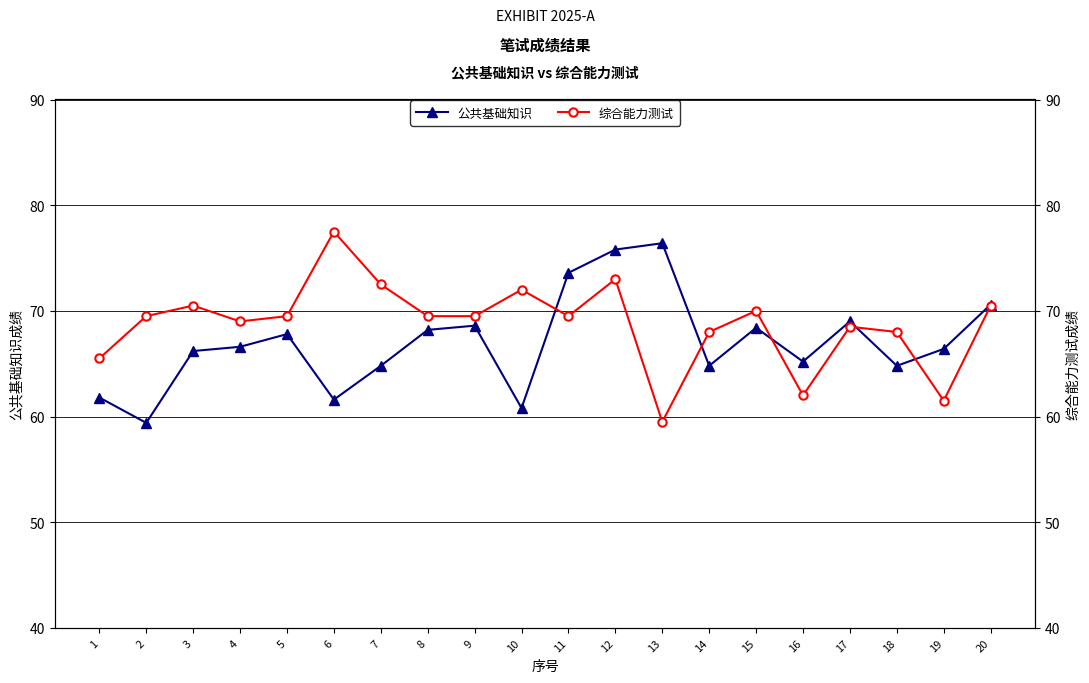

What is the average value of the 公共基础知识 series?

67.0